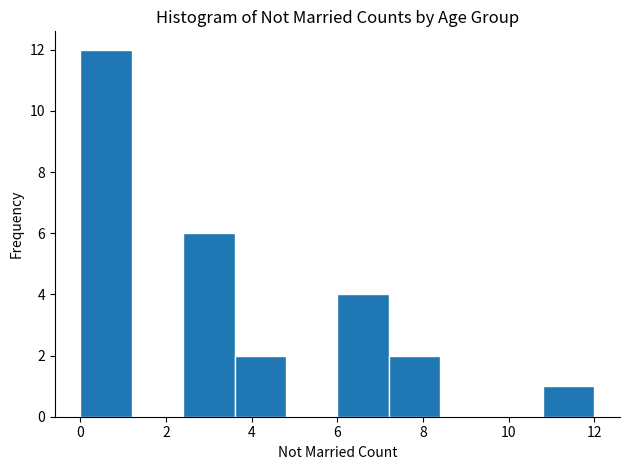

Which range on the x-axis has the tallest bar?

0.0 to 1.2